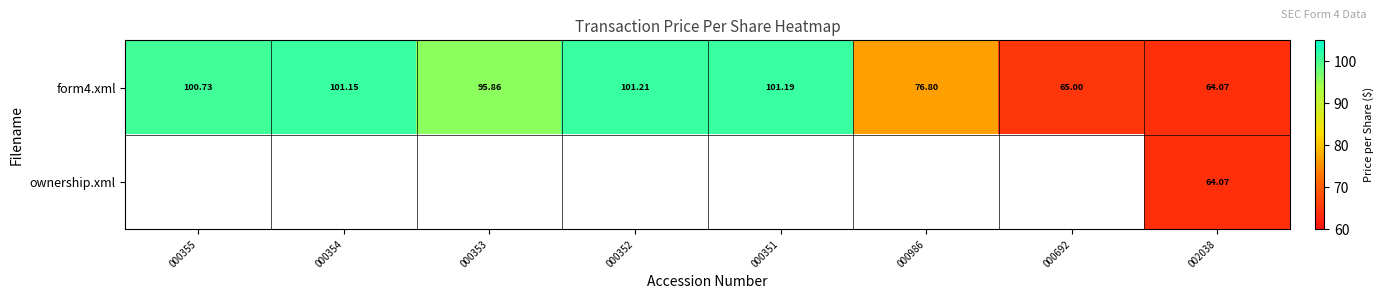

What is the maximum value for form4.xml?

101.2